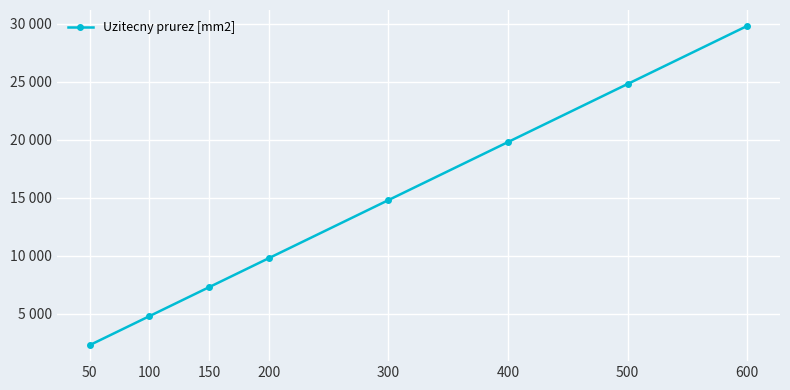

What is the difference between the values at 100 and 150?

2500